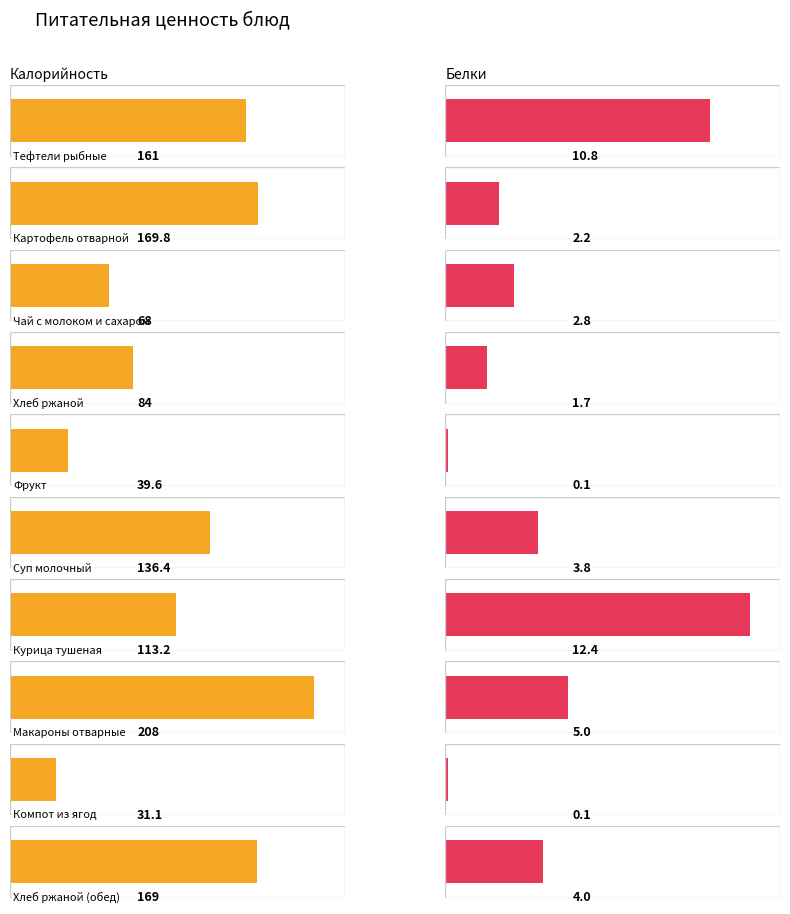

Reading left to right, what are all the values shown in this chart?

Калорийность: 161.0	169.8	68.0	84.0	39.6	136.4	113.2	208.0	31.1	169.0
Белки: 10.8	2.2	2.8	1.7	0.1	3.8	12.4	5.0	0.1	4.0